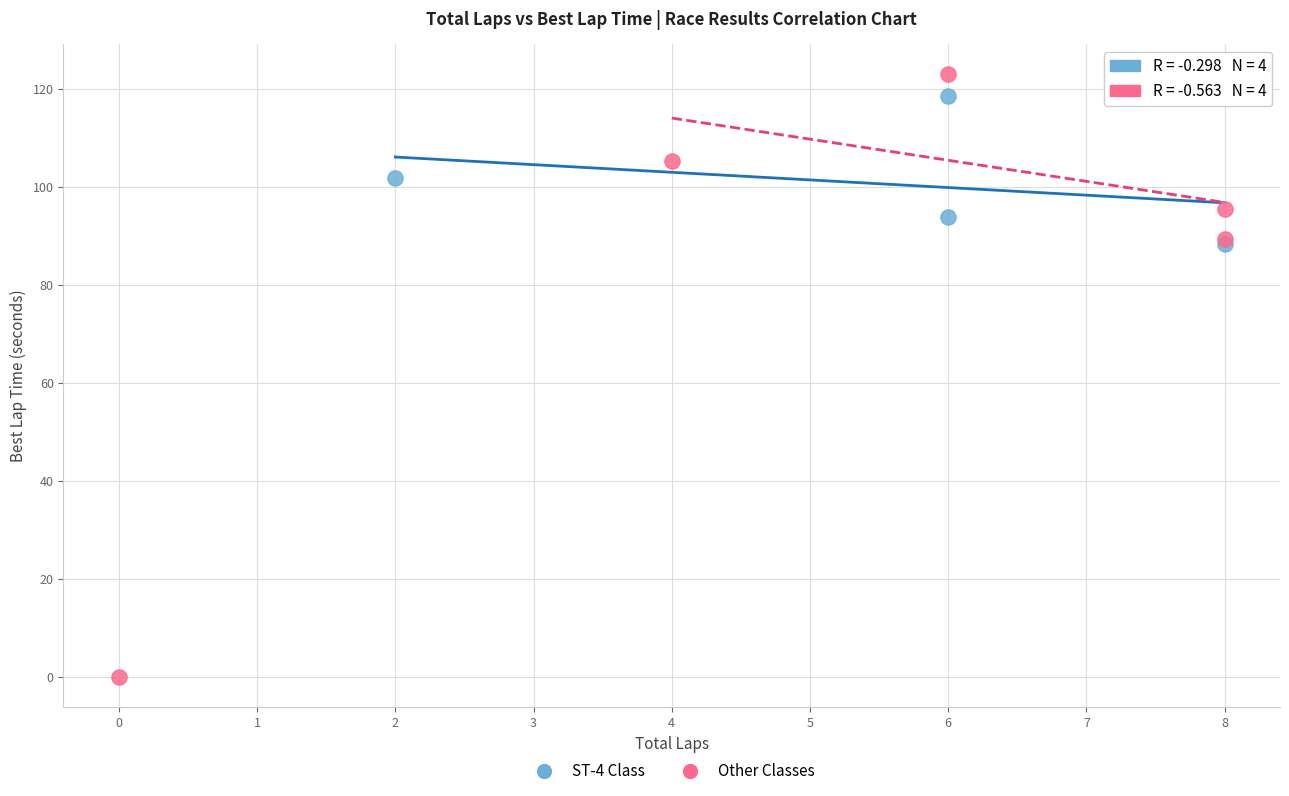

Which series has the widest spread of Y values?

Other Classes